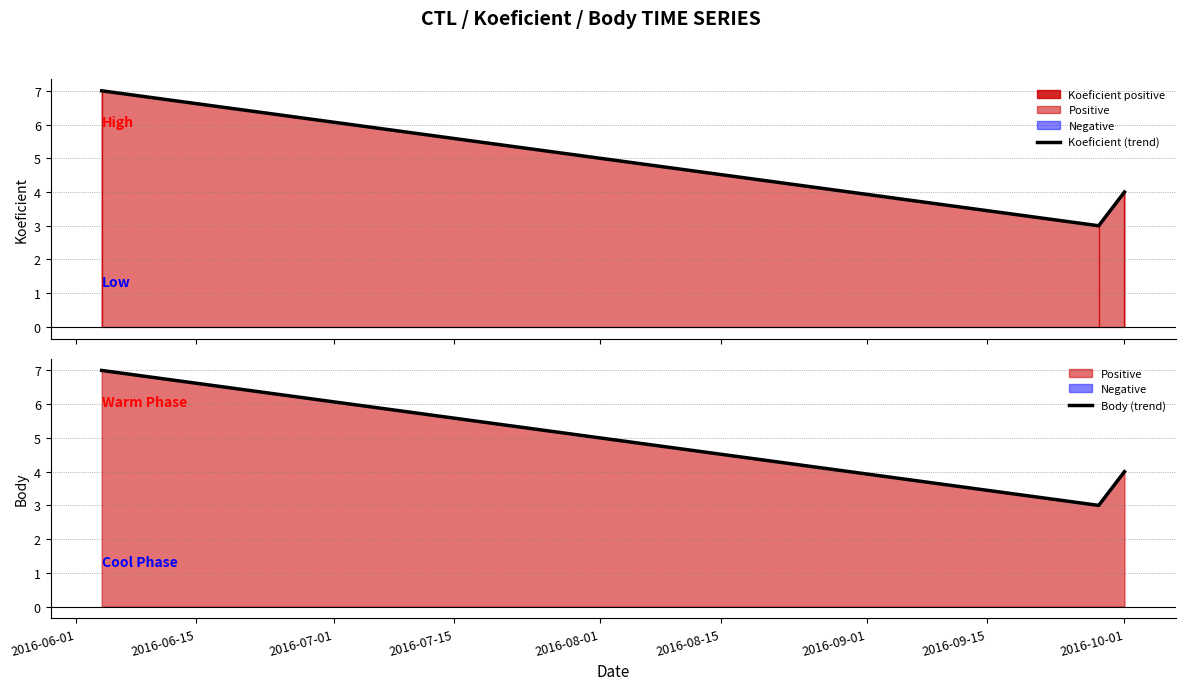

What is the value of the Koeficient (trend) point at the 3rd from the left?

4